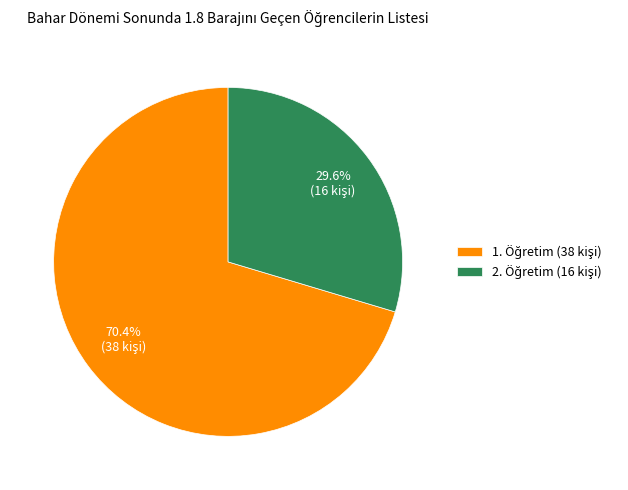

Does any single category account for the majority?

Yes